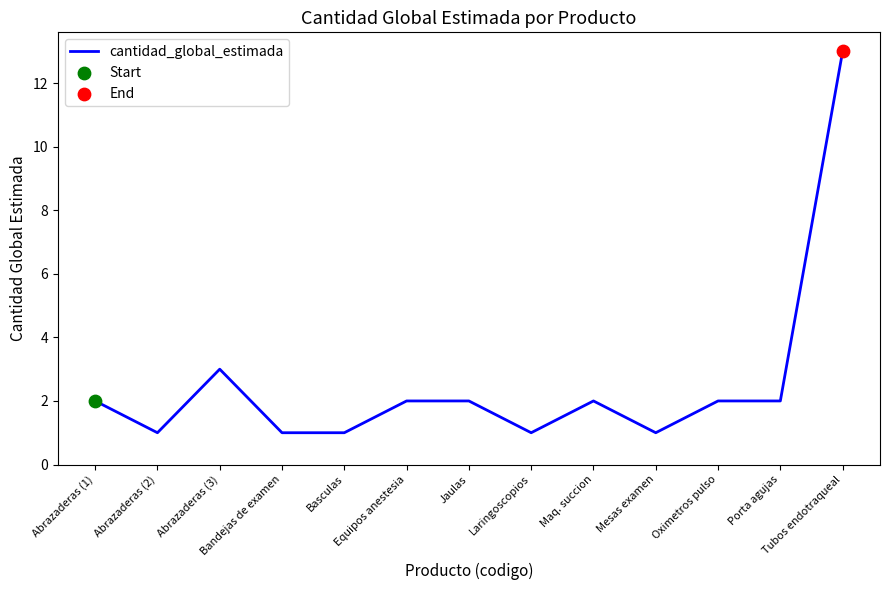

What is the change in value from Abrazaderas (2) to Maq. succion?

+1